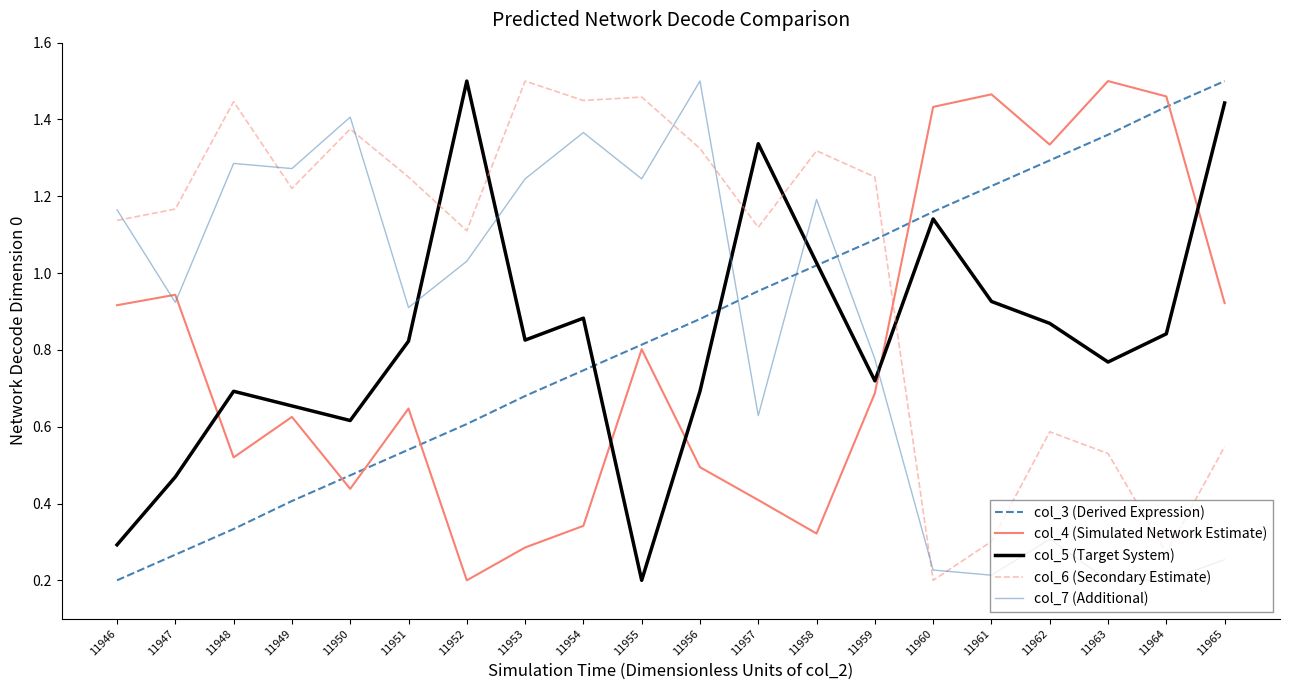

Does the chart have visible grid lines?

No